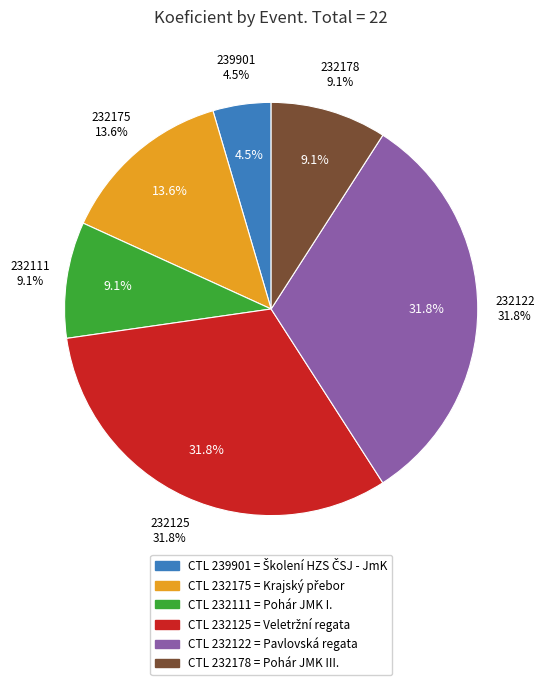

To the nearest percent, what is the difference between the 232125 and 239901 slice percentages?

27%